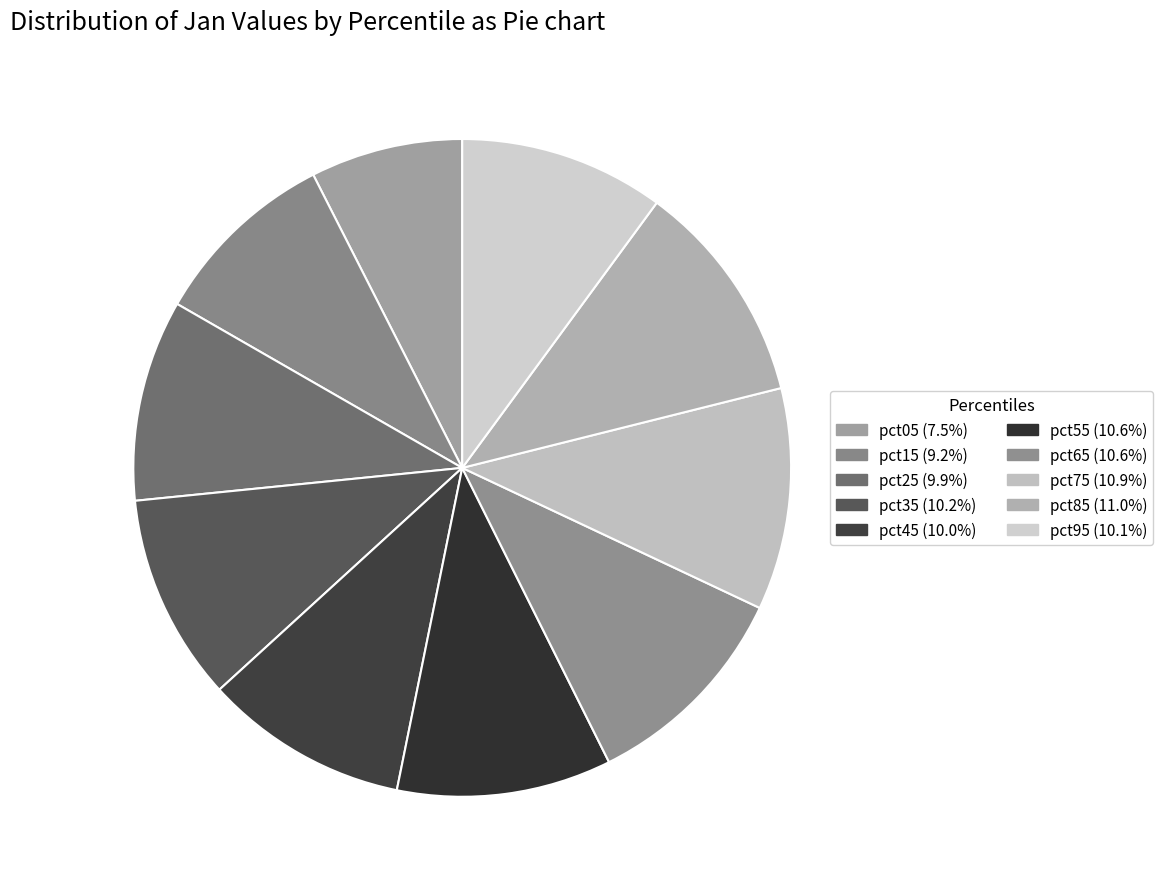

Which slice is the largest?

pct85